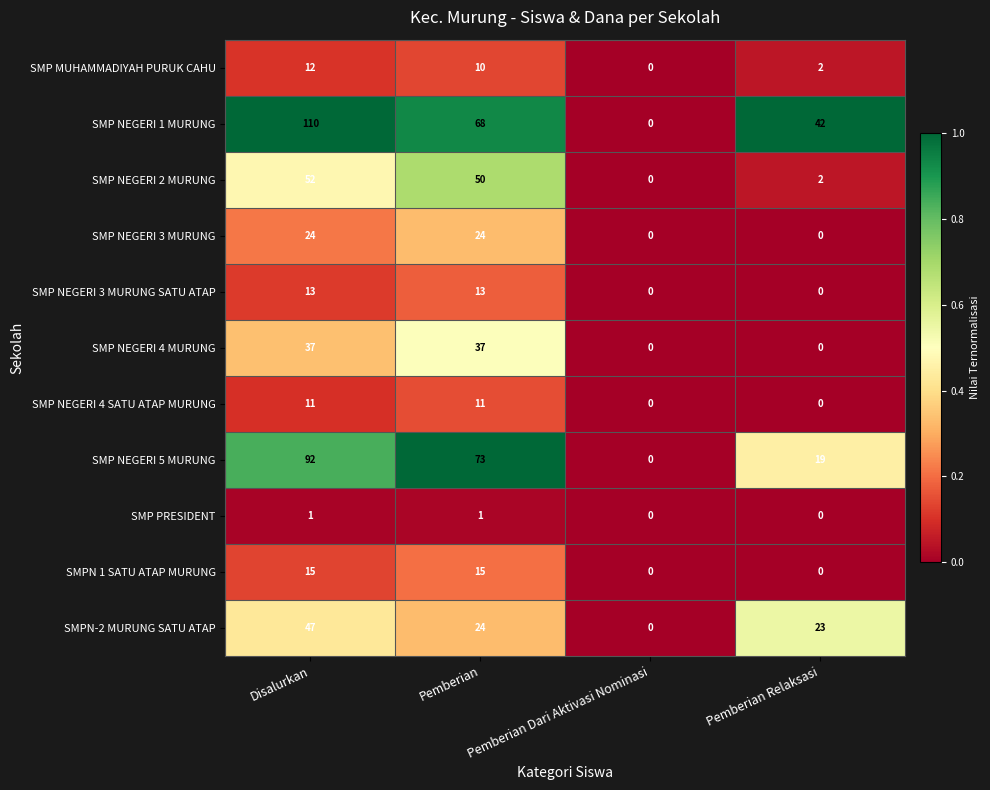

How many SMP NEGERI 4 SATU ATAP MURUNG values are between 0 and 11?

4